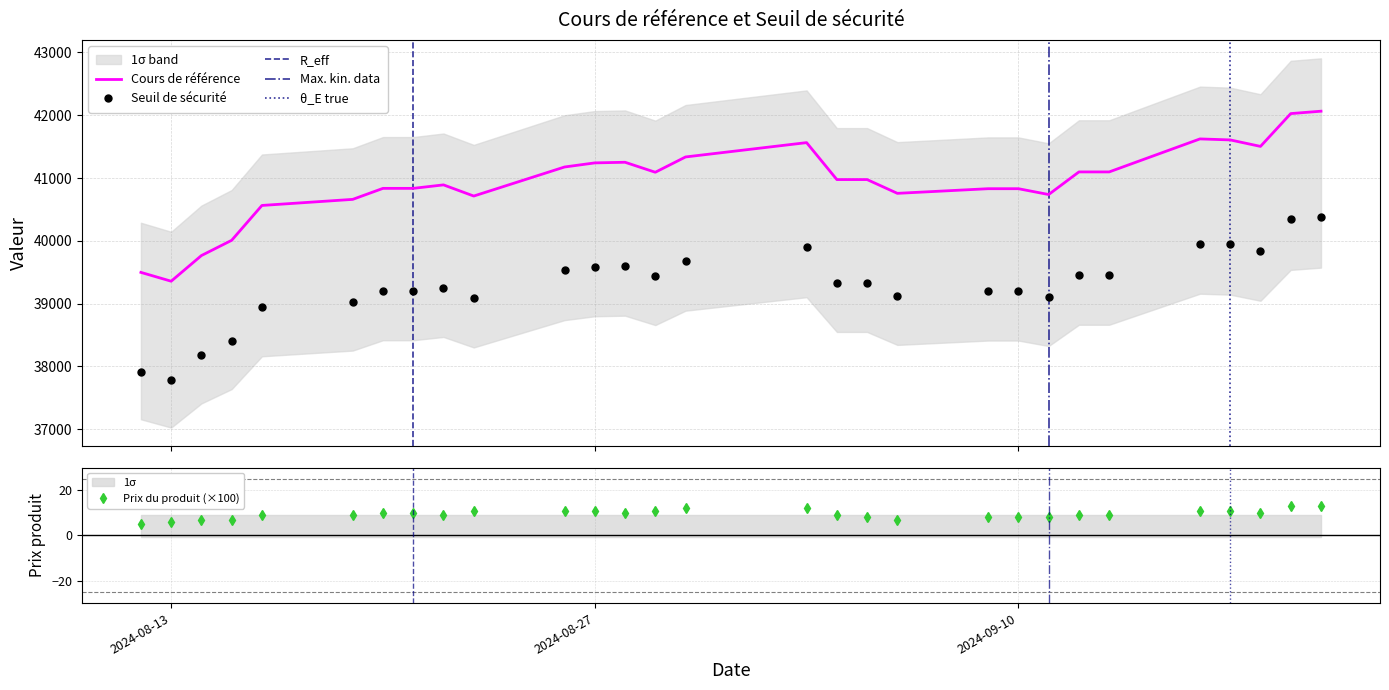

How many values in the Cours de référence series are below 40974?

14